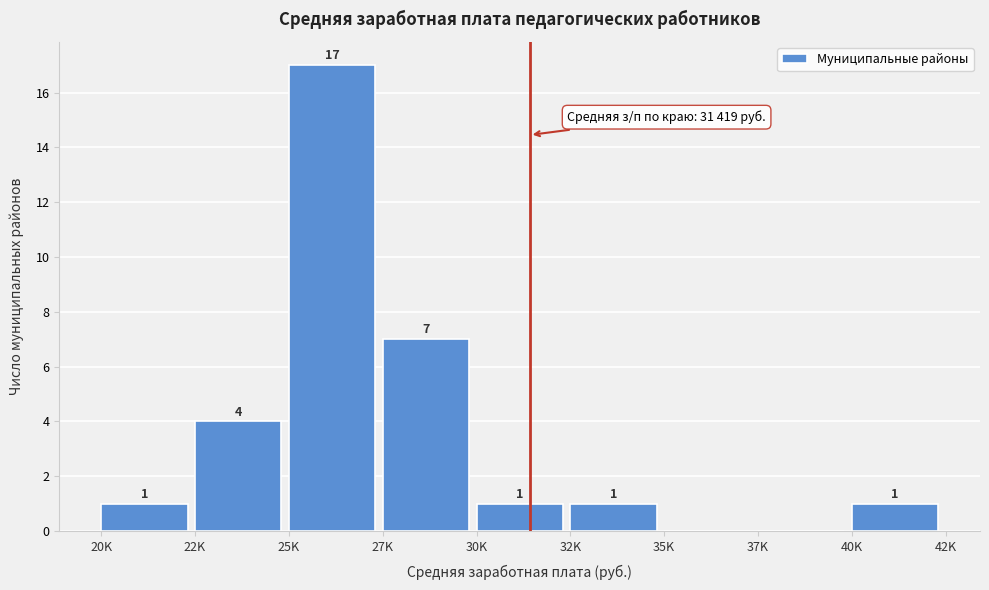

Reading left to right, extract all data points from this chart.

20K=1	22K=4	25K=17	27K=7	30K=1	32K=1	35K=0	37K=0	40K=1